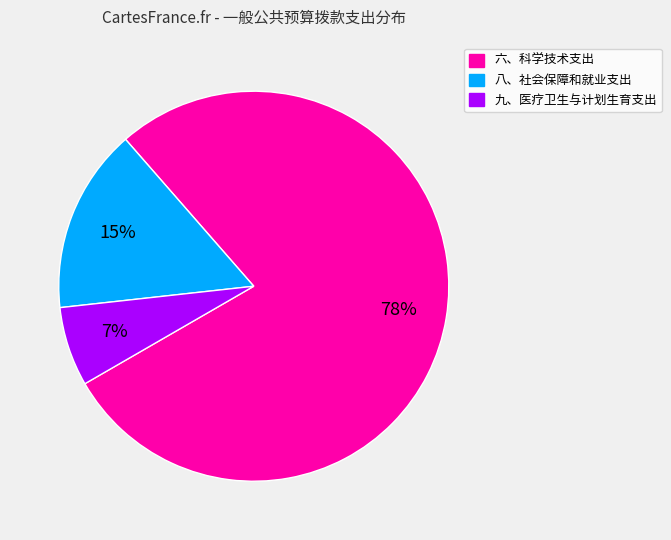

What is the smallest slice in the pie chart?

九、医疗卫生与计划生育支出